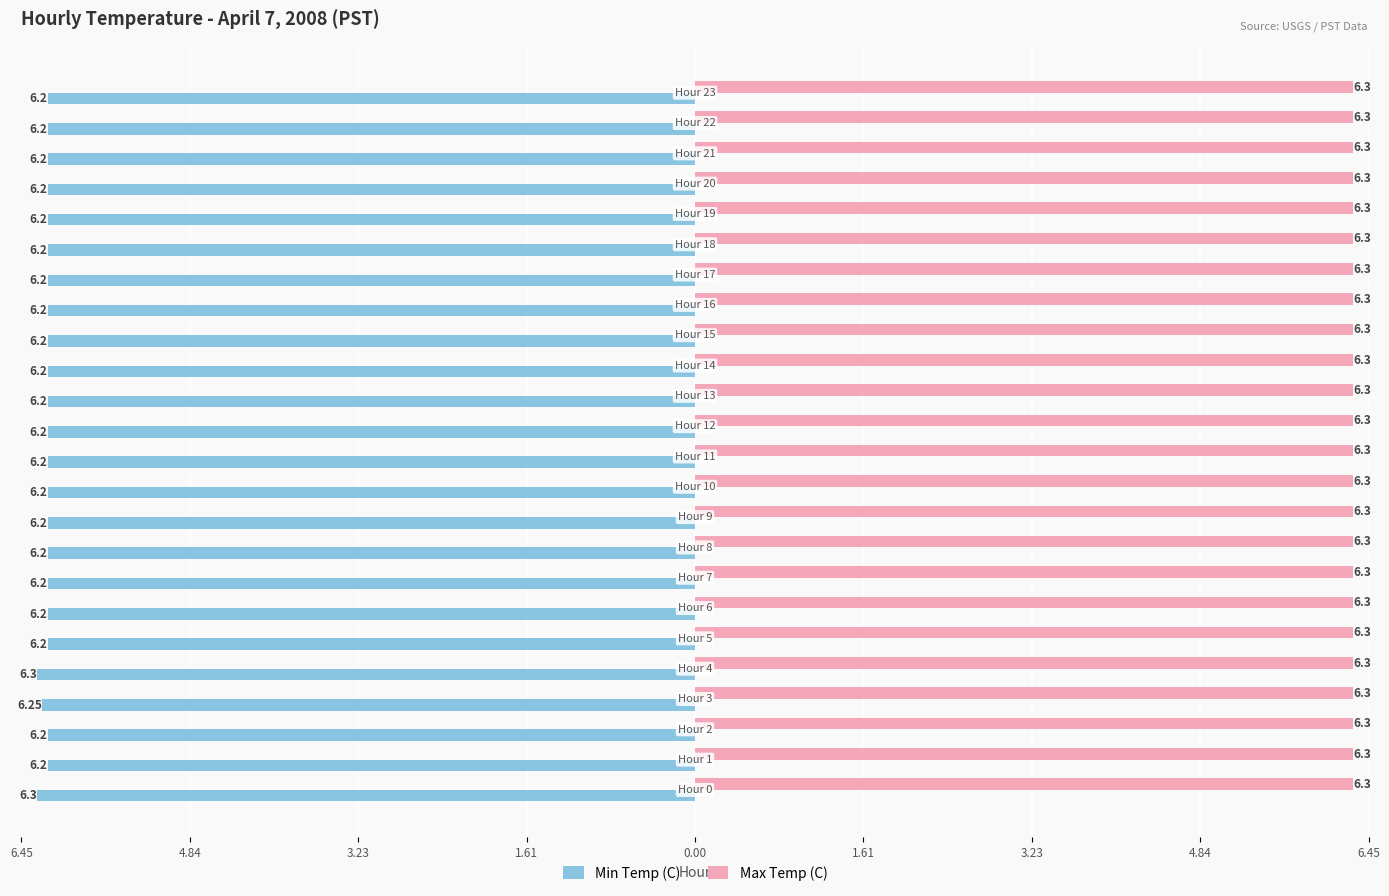

What are all the series names shown in the legend?

Min Temp (C), Max Temp (C)